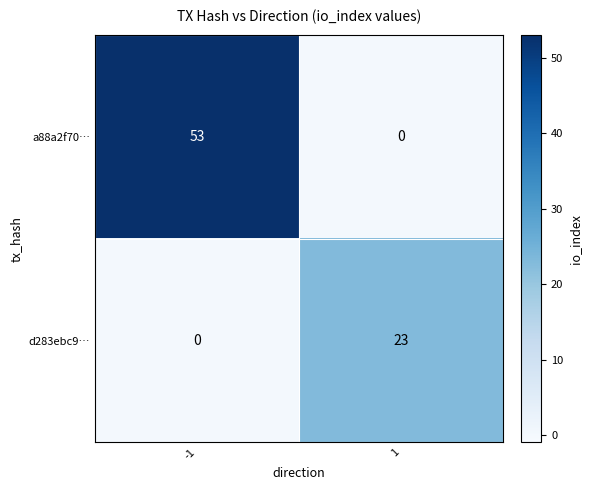

Rank the series by their maximum value, from lowest to highest.

d283ebc9…, a88a2f70…